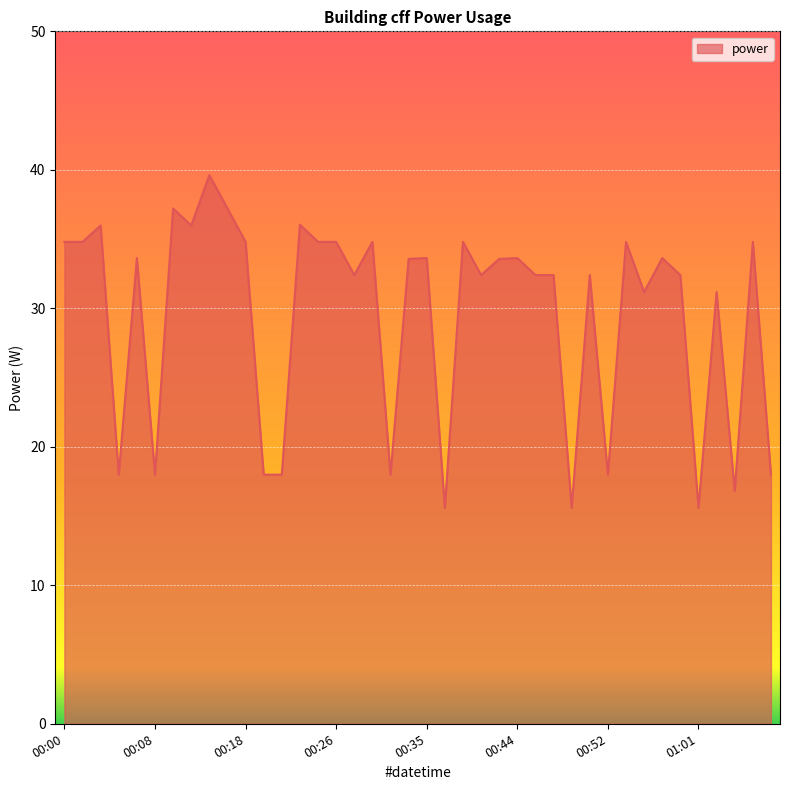

What is the minimum value shown in the chart?

15.6